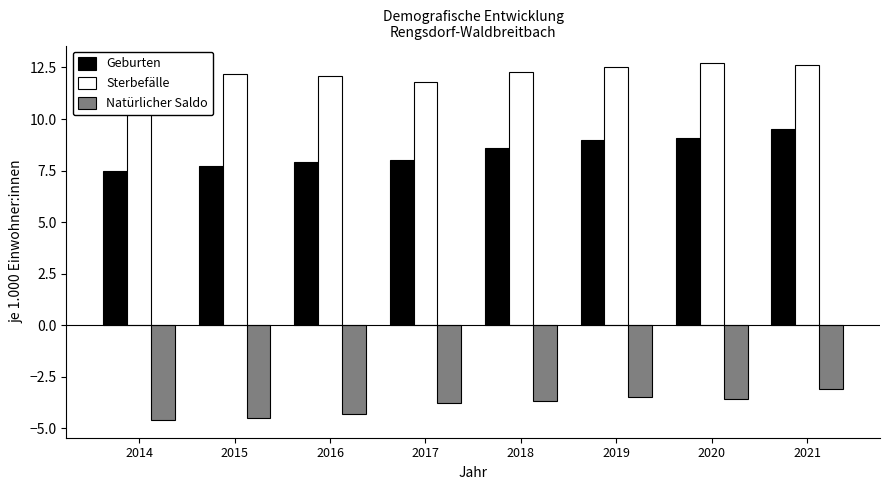

What is the difference between the Geburten values at 2021 and 2020?

0.4